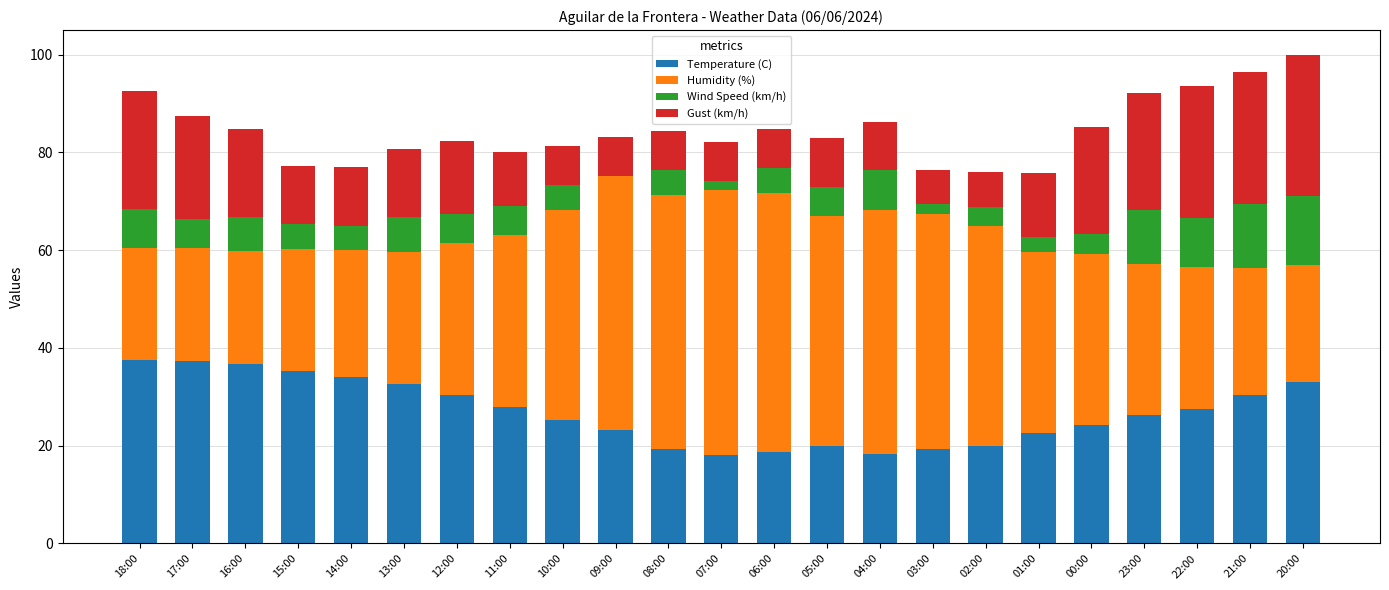

What is the maximum value for Temperature (C)?

37.5